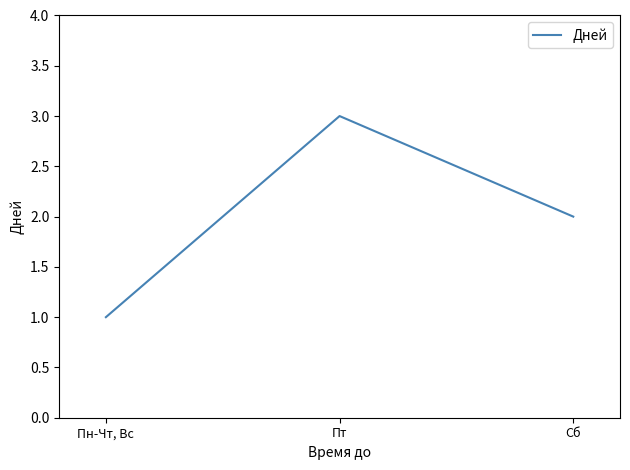

Which label corresponds to the smallest value in the chart?

Пн-Чт, Вс